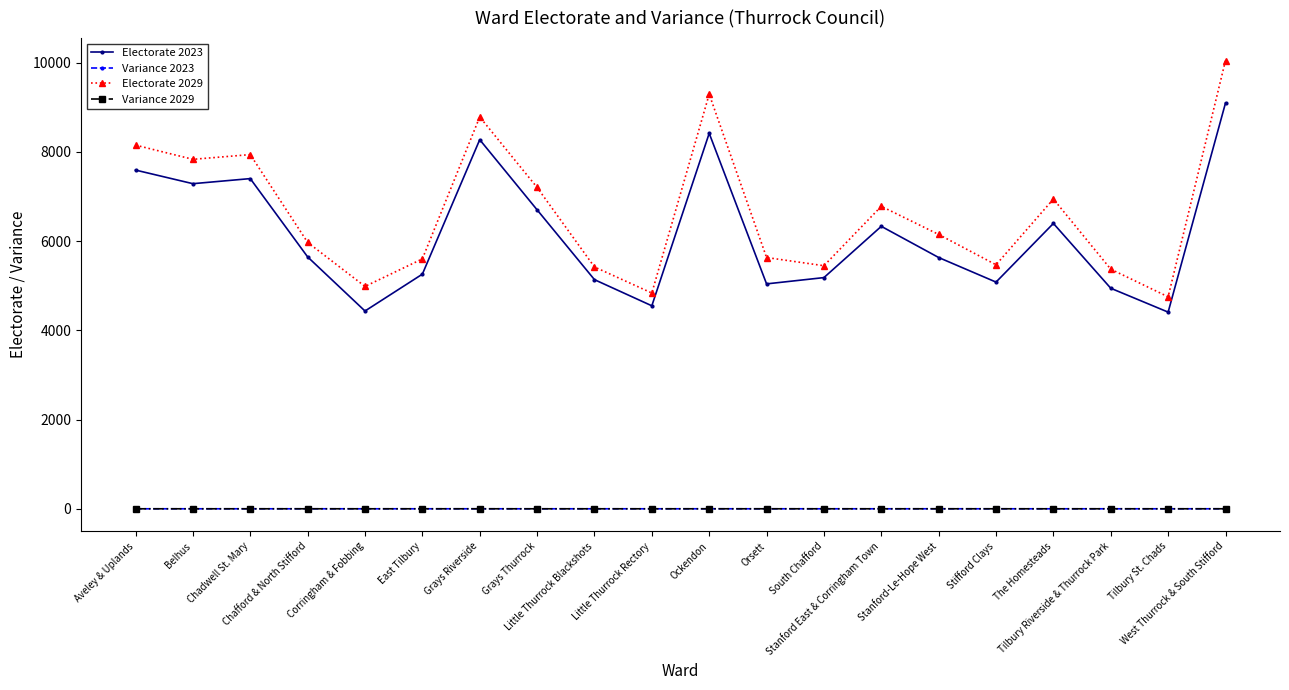

True or false: Variance 2029 has more than 0 points higher than both neighbors.

True